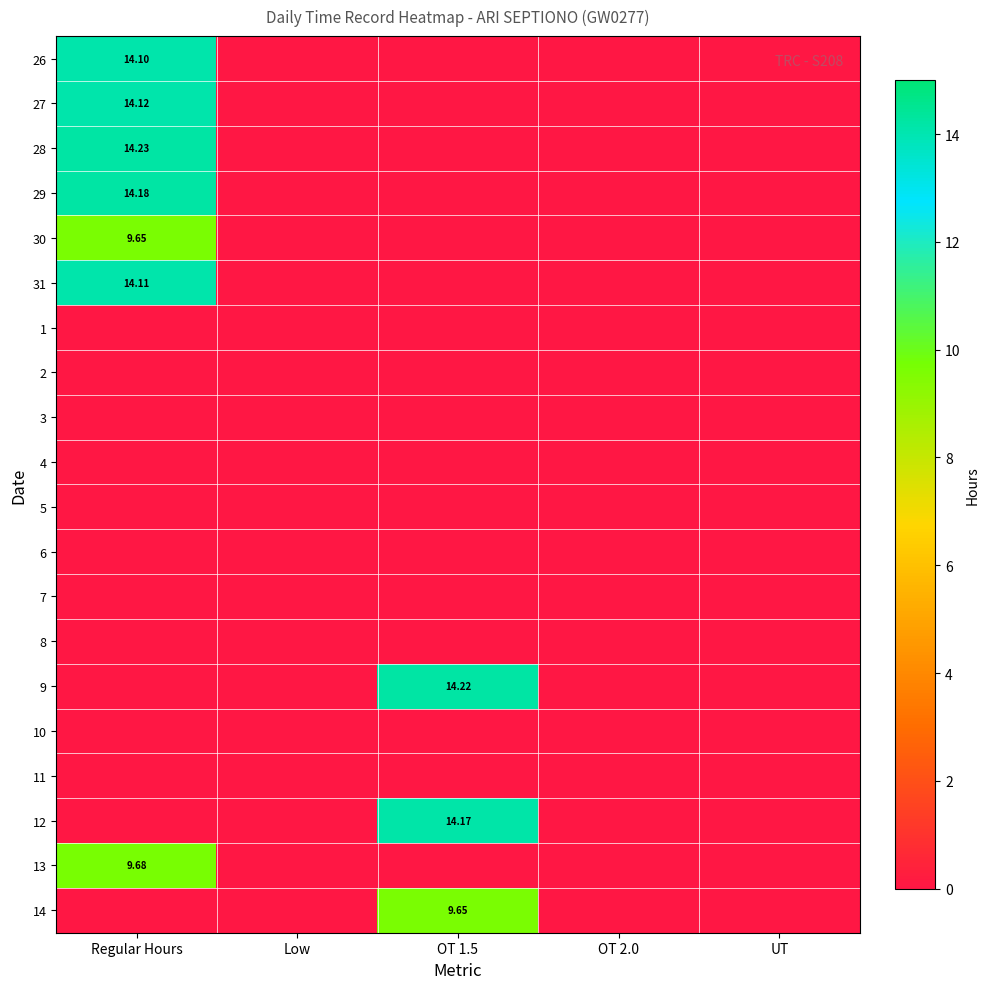

What is the maximum value for 27?

14.1